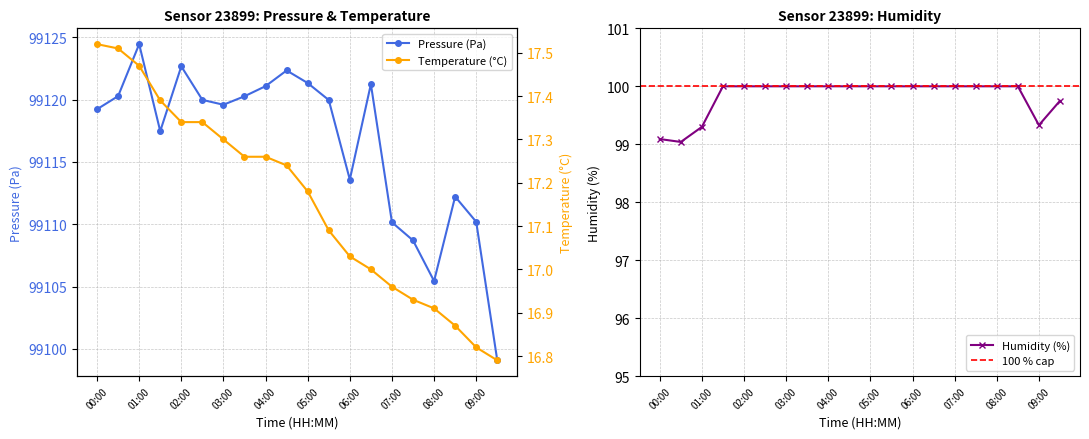

Is it true that Pressure (Pa) equals 99121.3 at 05:00?

True